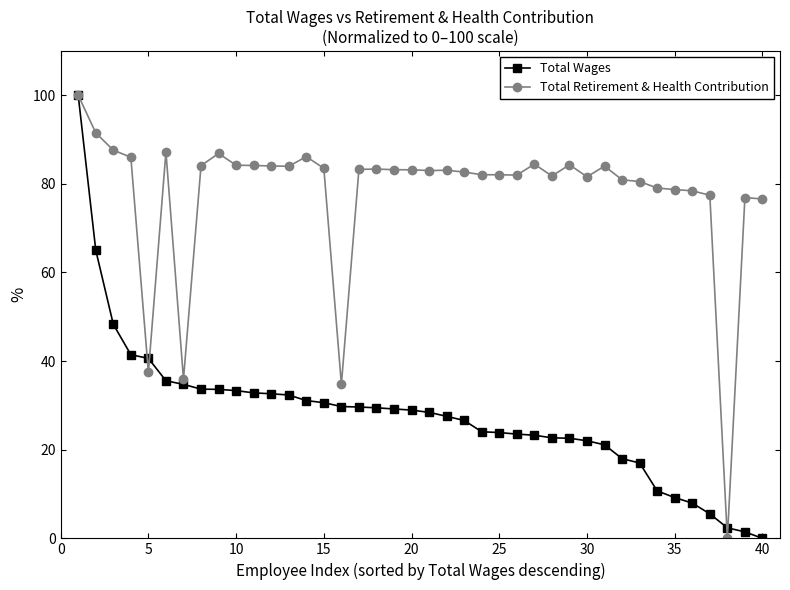

What is the value of the Total Retirement & Health Contribution point at the 33rd from the left?

80.5